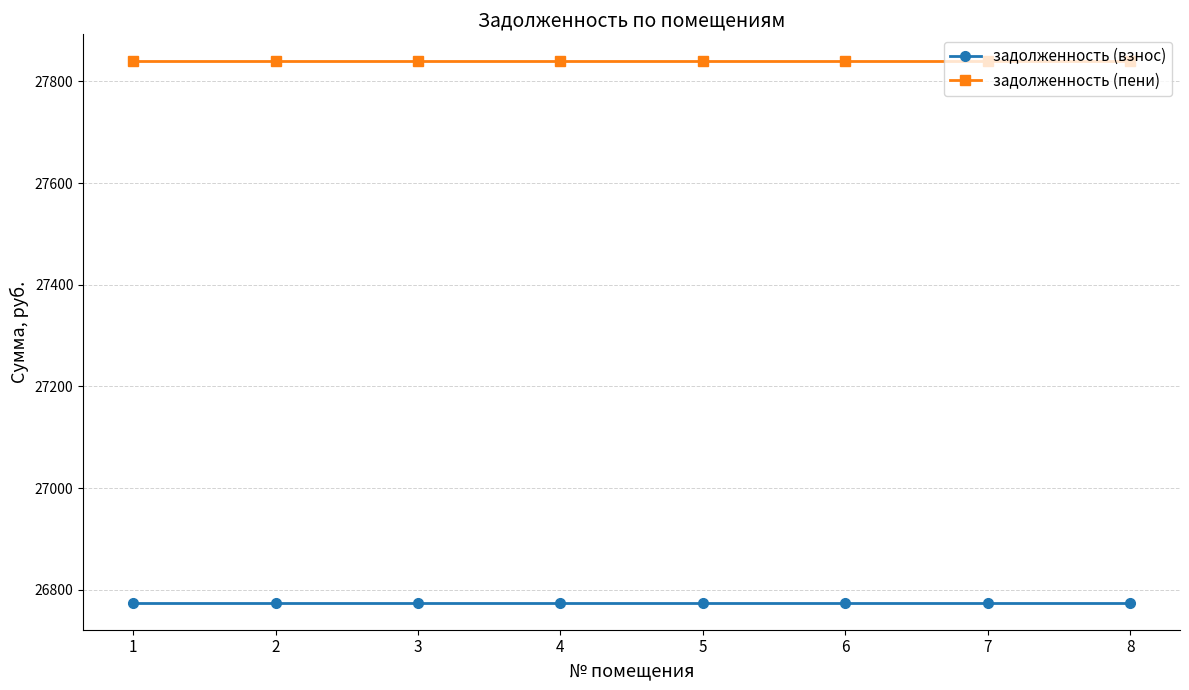

Count the number of data series in this chart.

2